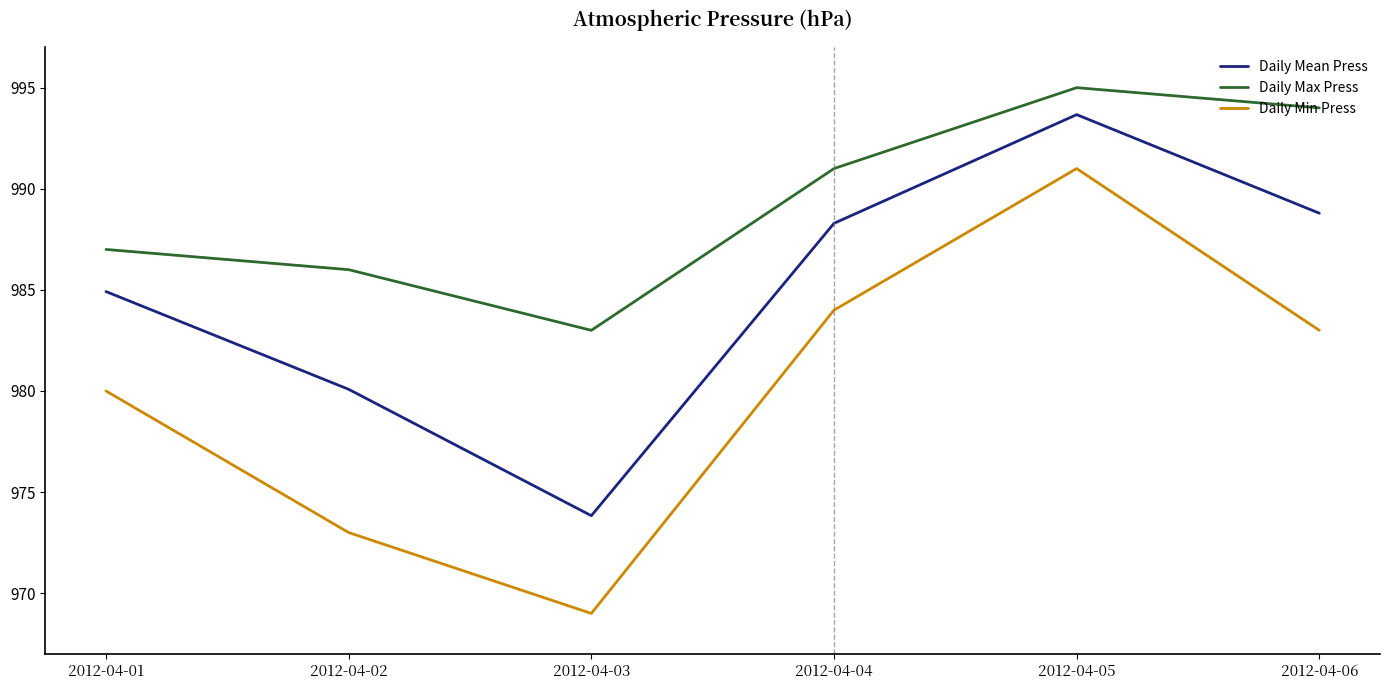

Is it true that Daily Mean Press equals 988.3 at 2012-04-04?

True